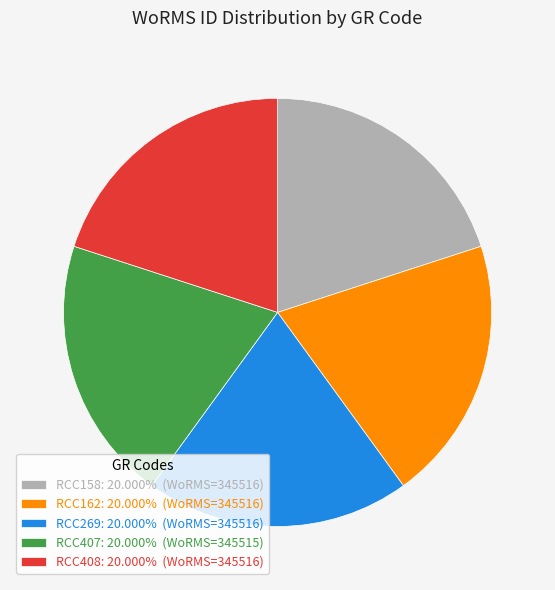

Approximately how many times larger is the value at RCC408 compared to RCC158?

1.0